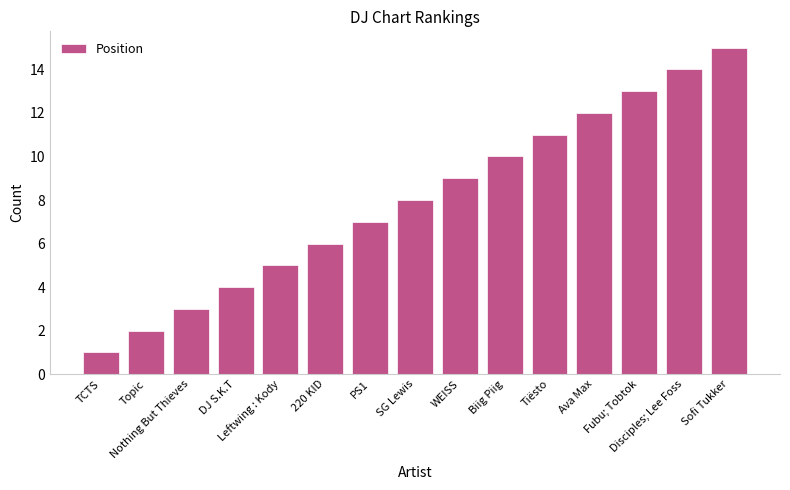

What is the change in value from SG Lewis to Ava Max?

+4